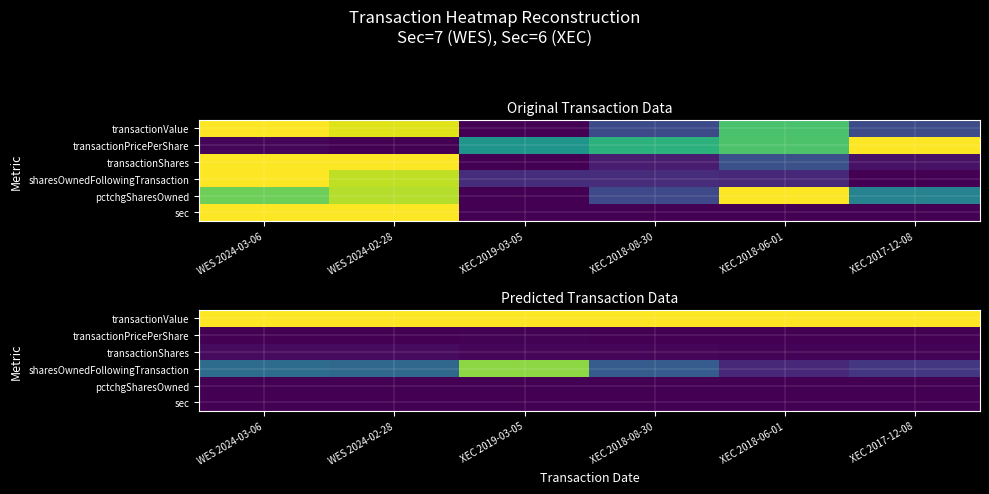

How many values in the sec series exceed 0?

2